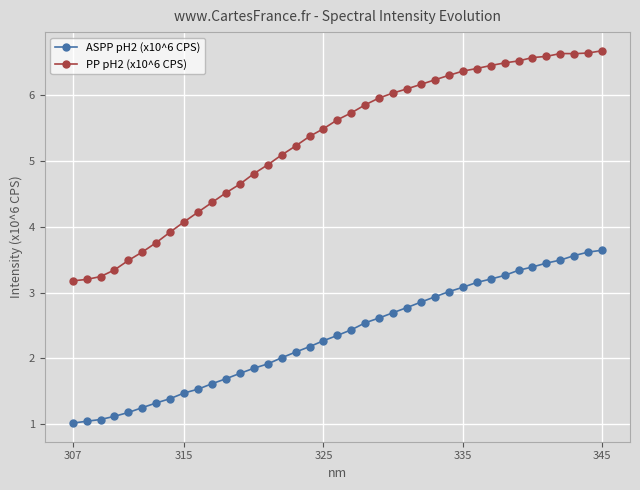

True or false: ASPP pH2 (x10^6 CPS) has more than 2 interior local peaks.

False